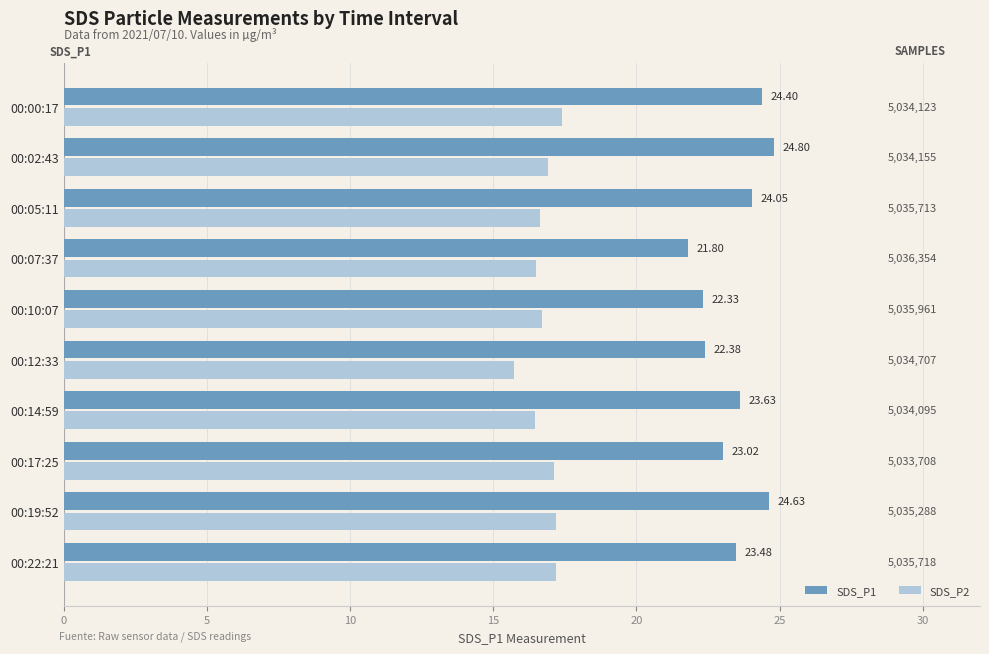

Which series has the largest range (max minus min)?

SDS_P1